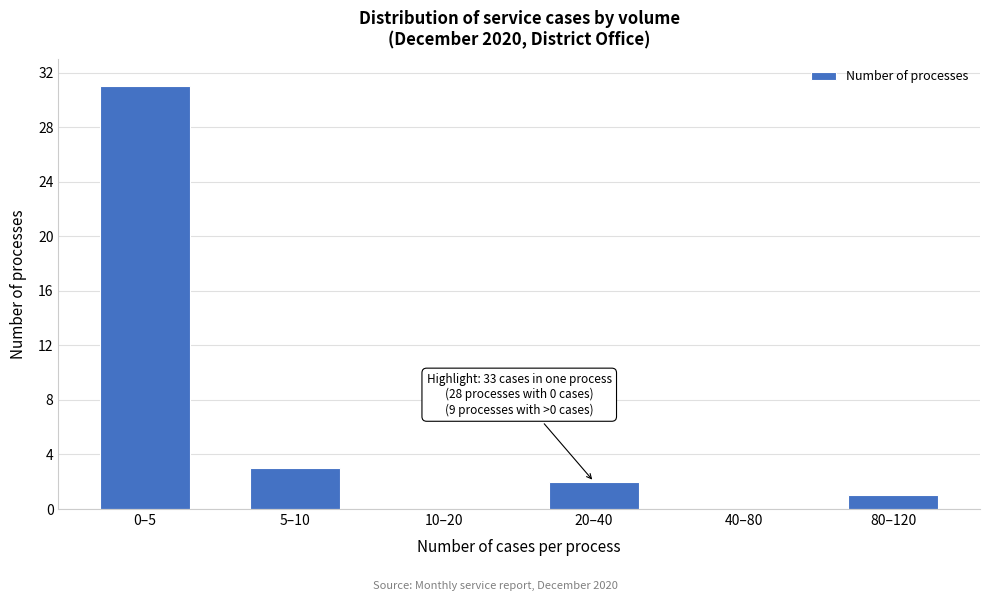

Reading left to right, list all the values displayed in this chart.

0–5=31	5–10=3	10–20=0	20–40=2	40–80=0	80–120=1